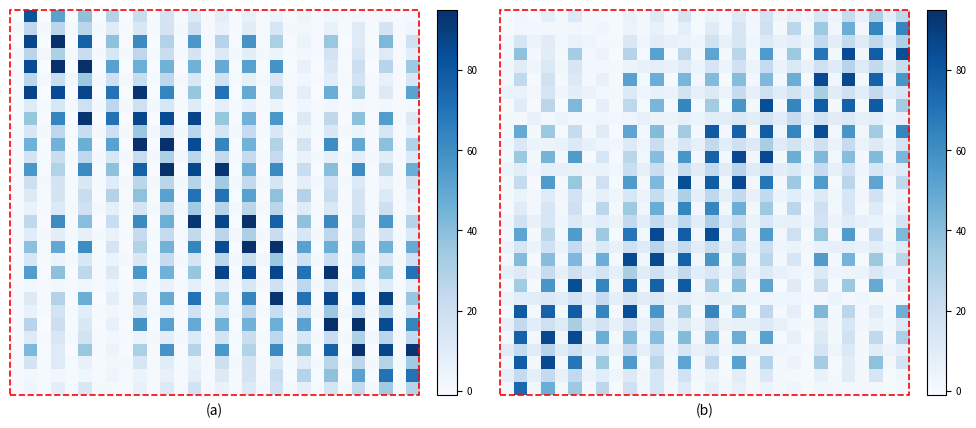

At how many categories does at least one series exceed 36?

15